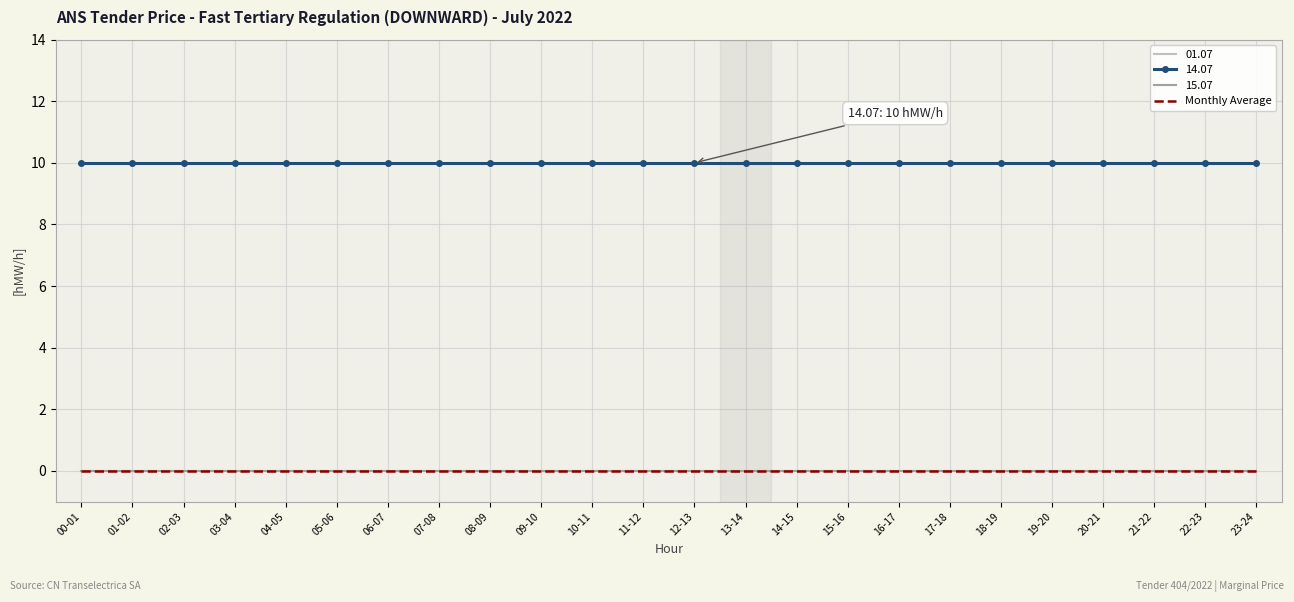

How many distinct data groups are displayed?

4